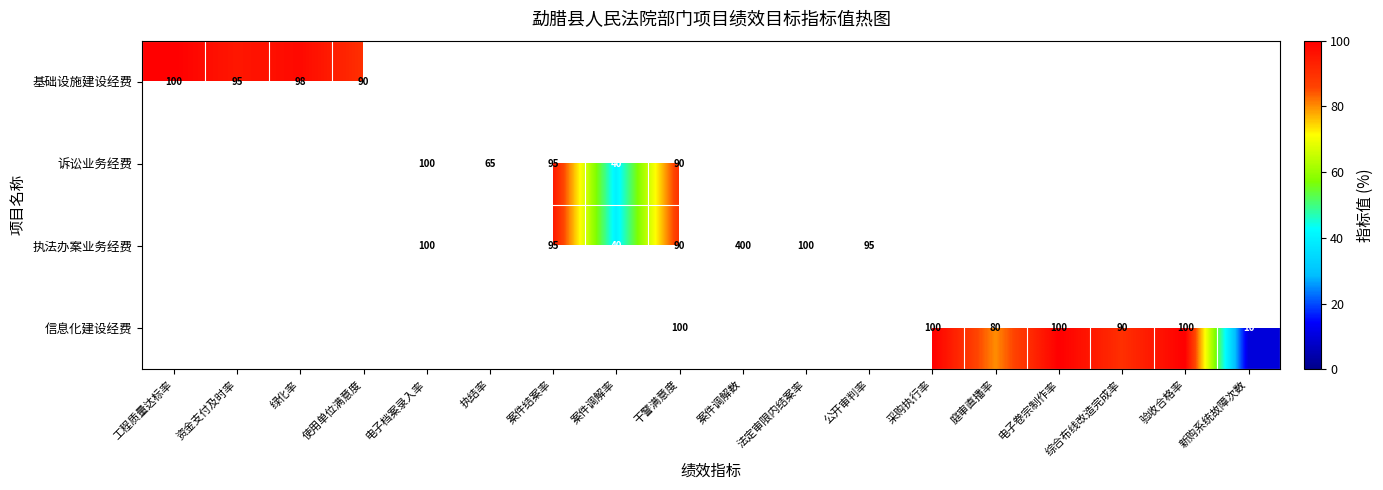

Is the value of 执法办案业务经费 at 案件调解率 greater than the value of 信息化建设经费 at 庭审直播率?

No